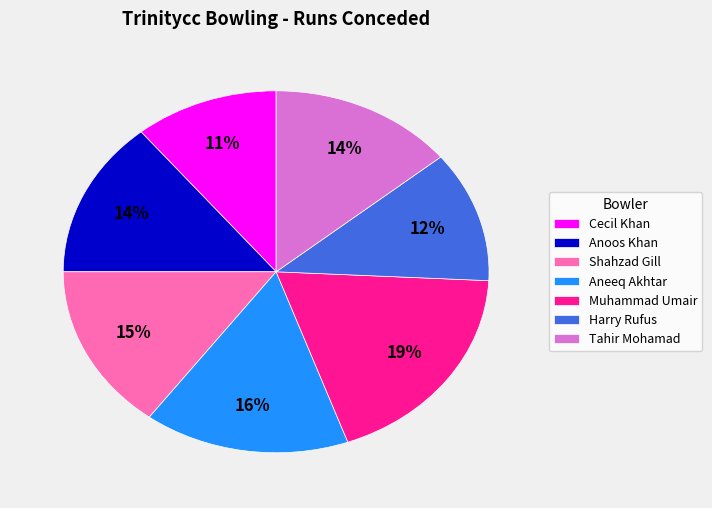

What is the ratio of the value at Tahir Mohamad to the value at Shahzad Gill?

0.9